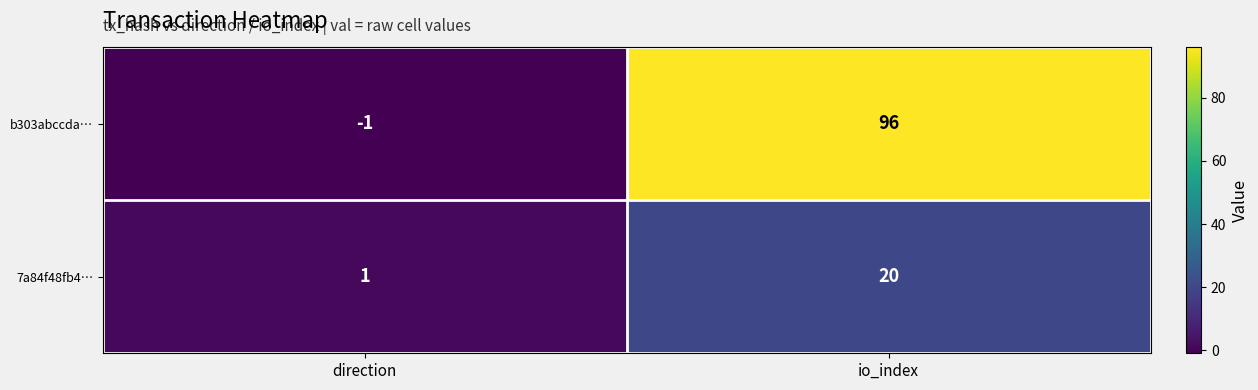

What is the minimum value shown in the chart?

-1